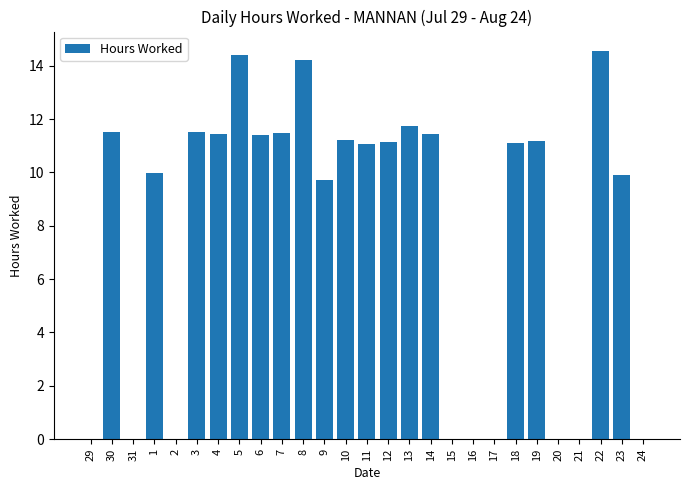

Which has a higher value, 23 or 24?

23